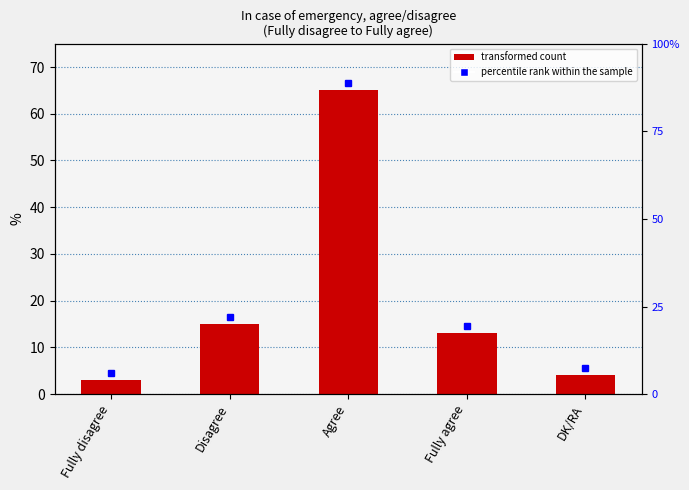

List the labels in order of value, smallest first.

Fully disagree, DK/RA, Fully agree, Disagree, Agree